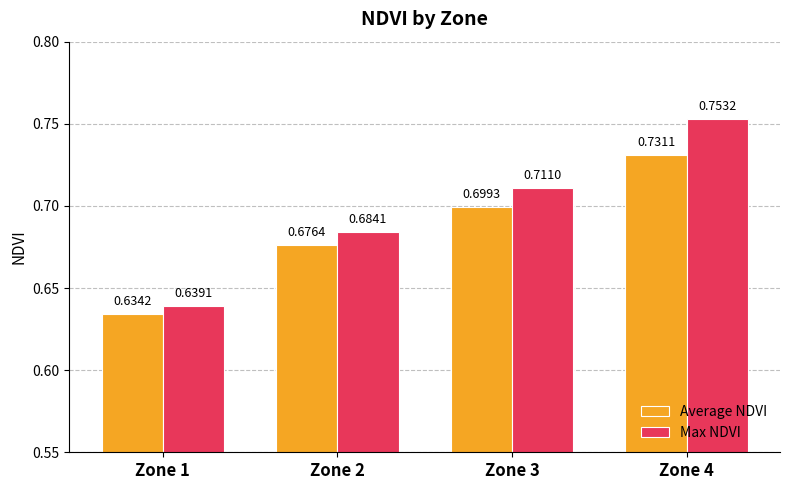

What are all the series names shown in the legend?

Average NDVI, Max NDVI